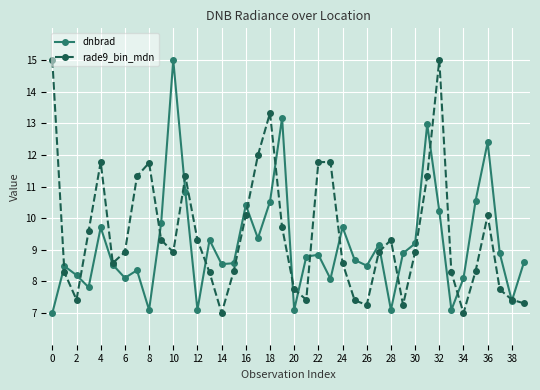

What is the greatest value displayed?

15.0